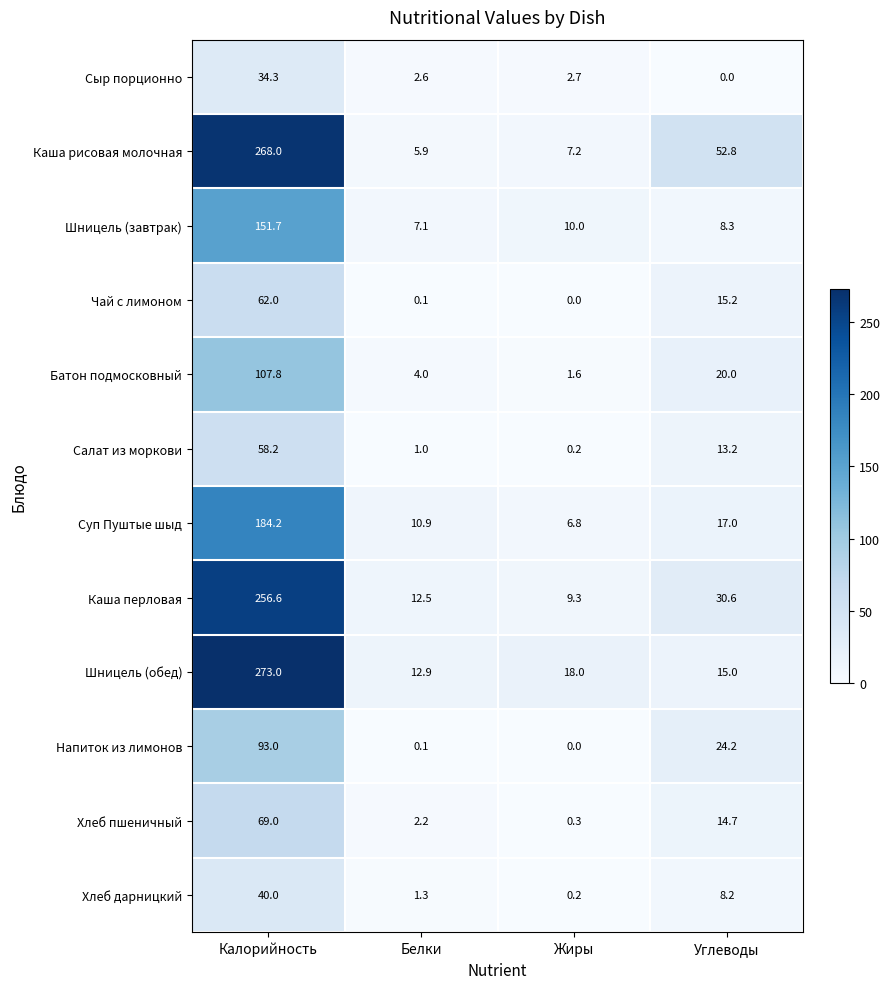

Read the Каша рисовая молочная value at Жиры.

7.2